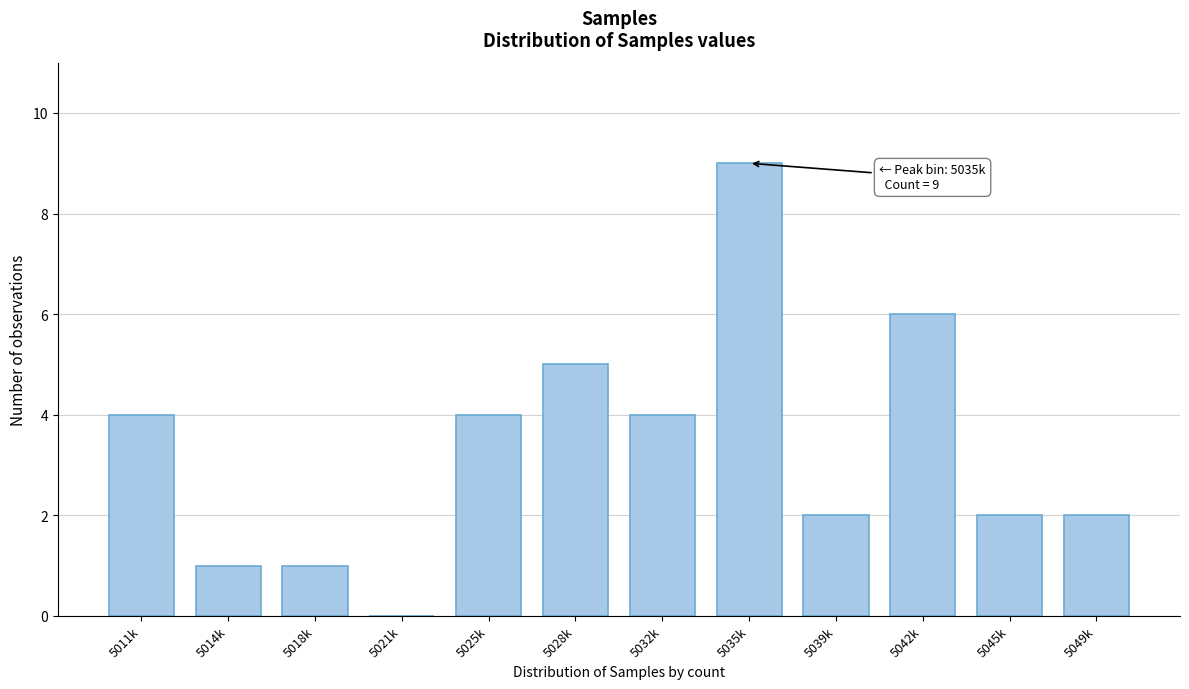

Reading right to left, transcribe all the data shown in this chart.

5049k=2	5045k=2	5042k=6	5039k=2	5035k=9	5032k=4	5028k=5	5025k=4	5021k=0	5018k=1	5014k=1	5011k=4